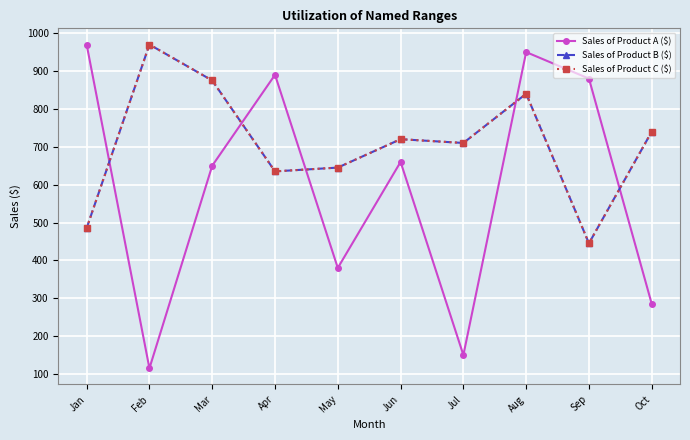

At which label does Sales of Product A ($) reach its minimum?

Feb